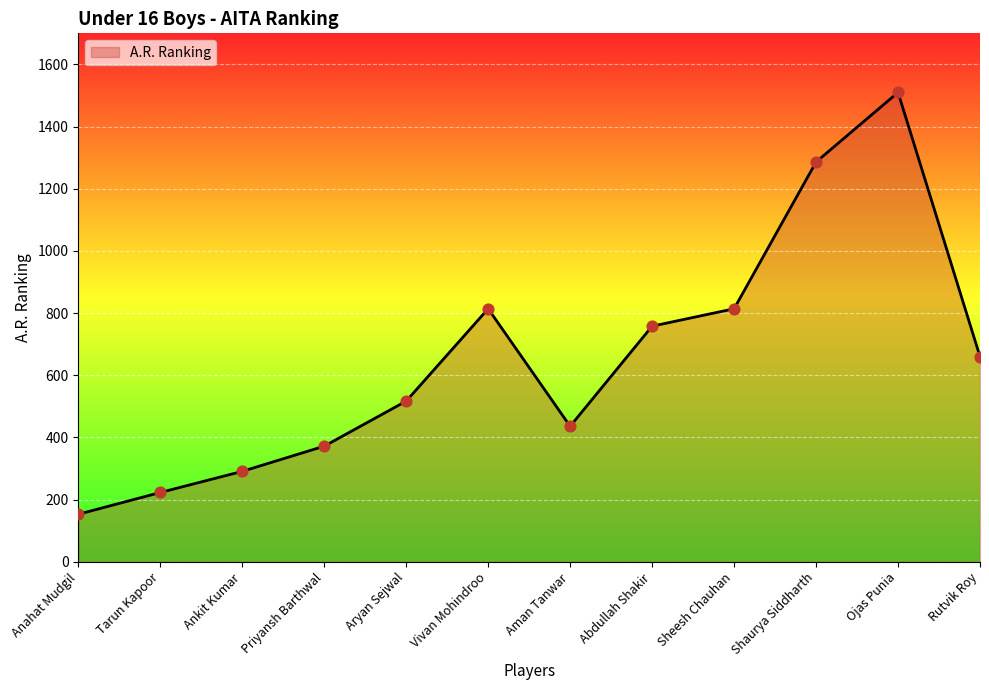

What is the change in value from Ojas Punia to Rutvik Roy?

-850